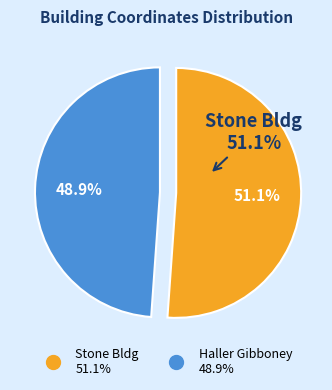

What is the majority slice?

Stone Bldg